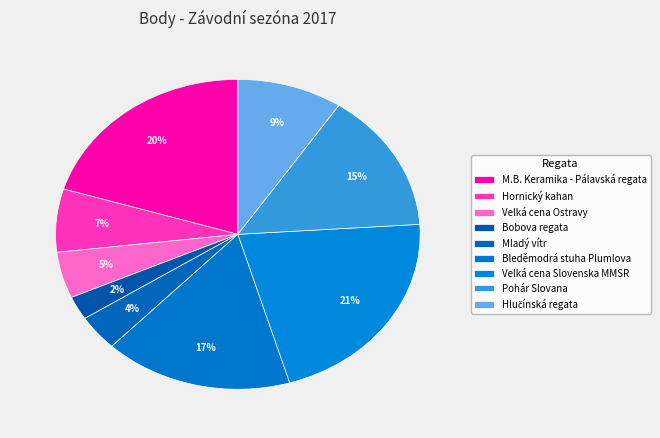

What is the total percentage of Bobova regata and Hornický kahan?

9.0%